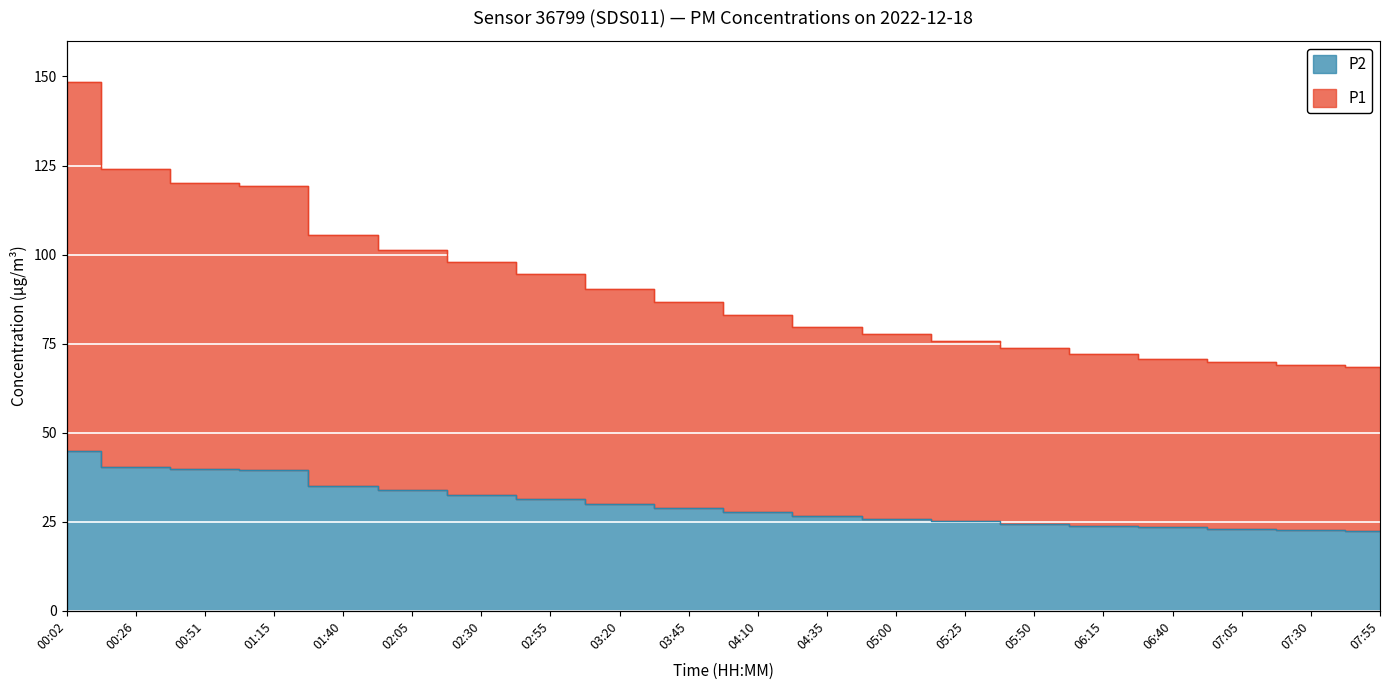

Reading left to right, extract all data points from this chart.

P1: 148.6	124.1	120.2	119.2	105.5	101.3	97.8	94.6	90.2	86.7	83.0	79.7	77.6	75.7	73.8	72.0	70.6	69.9	69.1	68.4
P2: 44.9	40.3	39.9	39.5	35.0	33.8	32.5	31.4	30.1	28.9	27.6	26.5	25.8	25.1	24.5	23.9	23.4	23.1	22.8	22.5